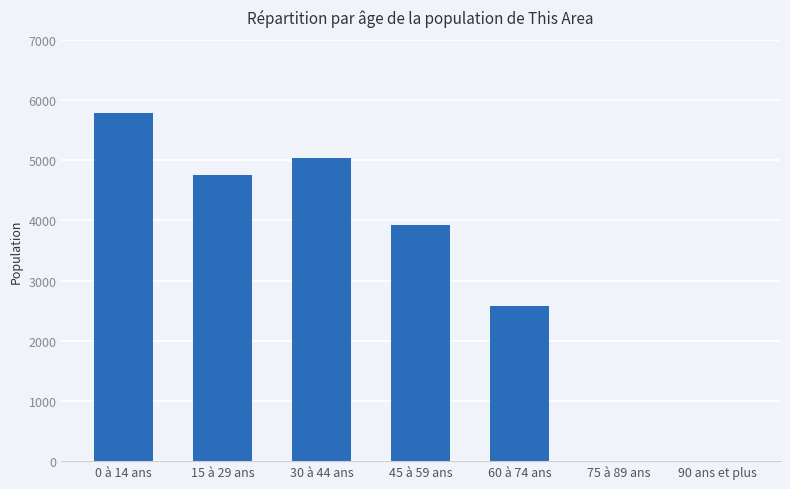

Which category has the highest value across all series?

0 à 14 ans